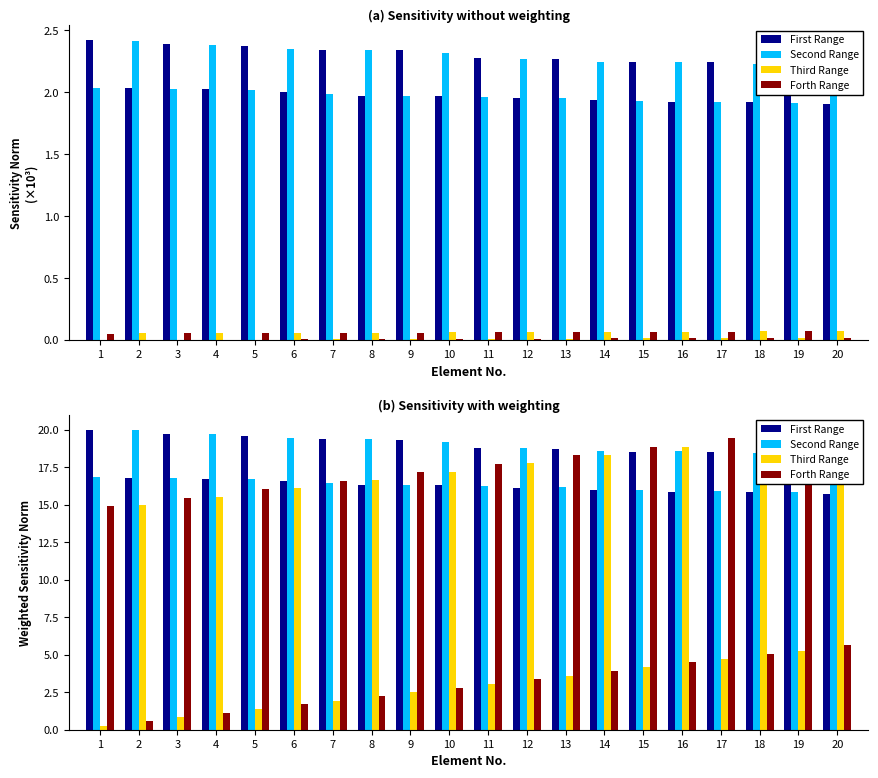

How many bars are there in each group?

4